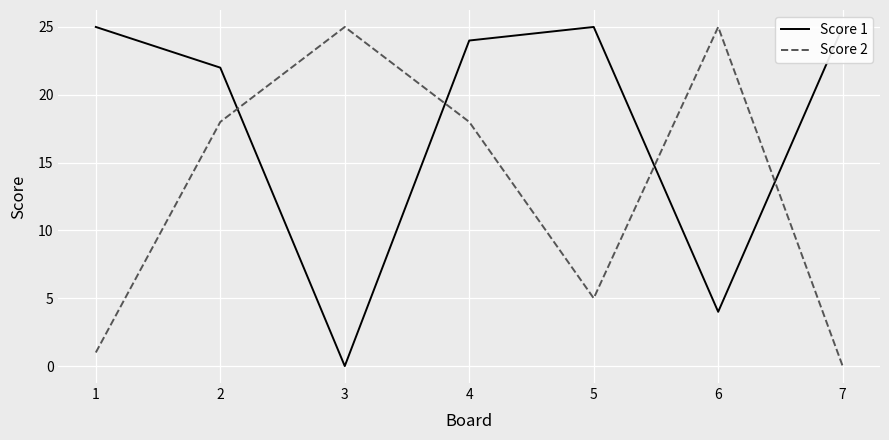

Rank the categories by Score 1 value from highest to lowest.

1, 5, 7, 4, 2, 6, 3